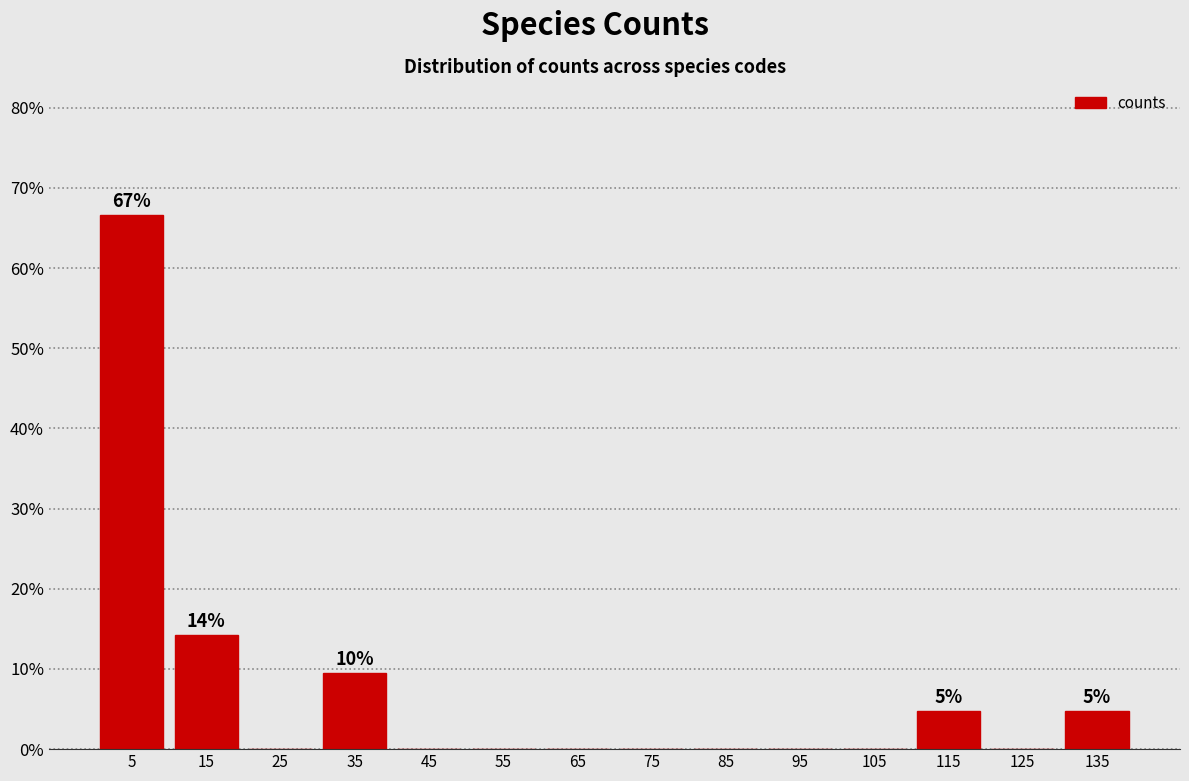

Over which range of the x-axis is the bar tallest?

0 to 10